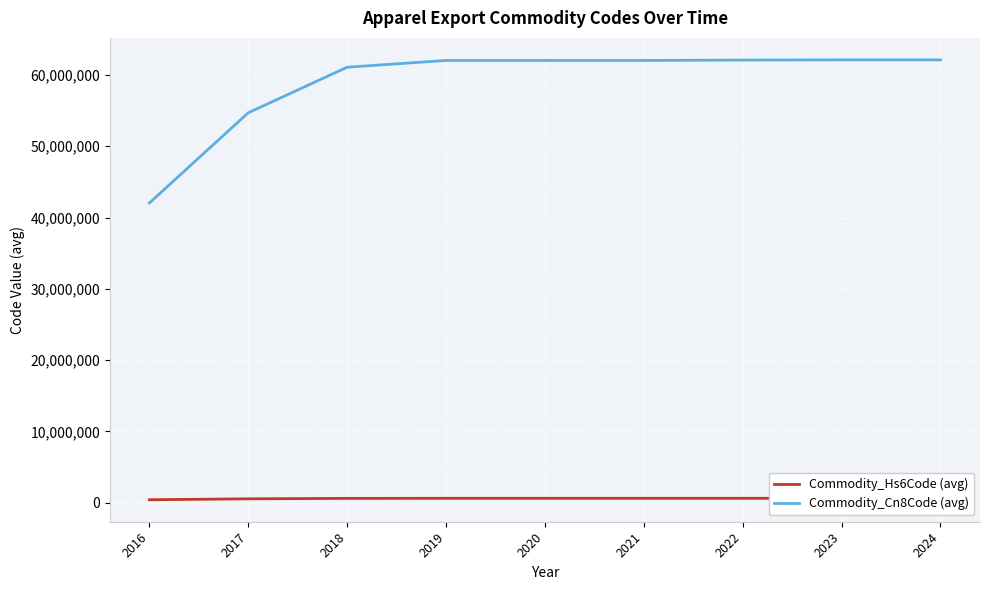

Between 2022 and 2017, which is larger?

2022